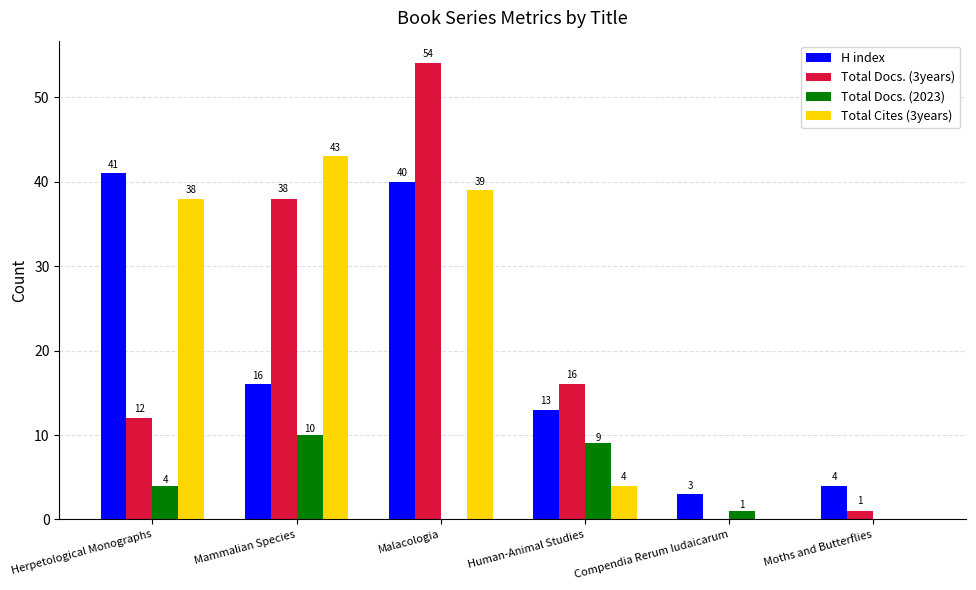

Which category has the highest value in the H index series?

Herpetological Monographs